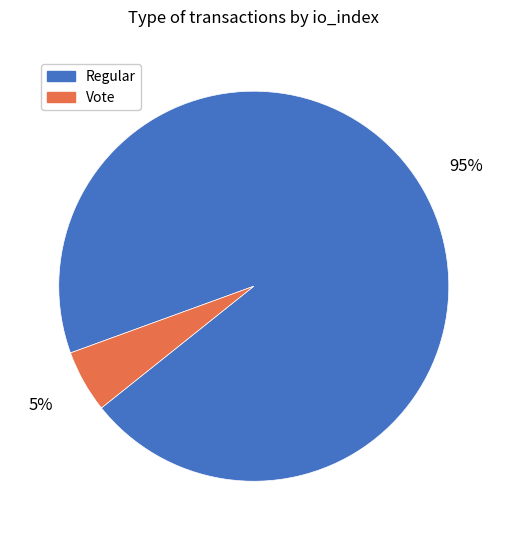

To the nearest percent, what is the difference between the largest and smallest slice percentages?

90%